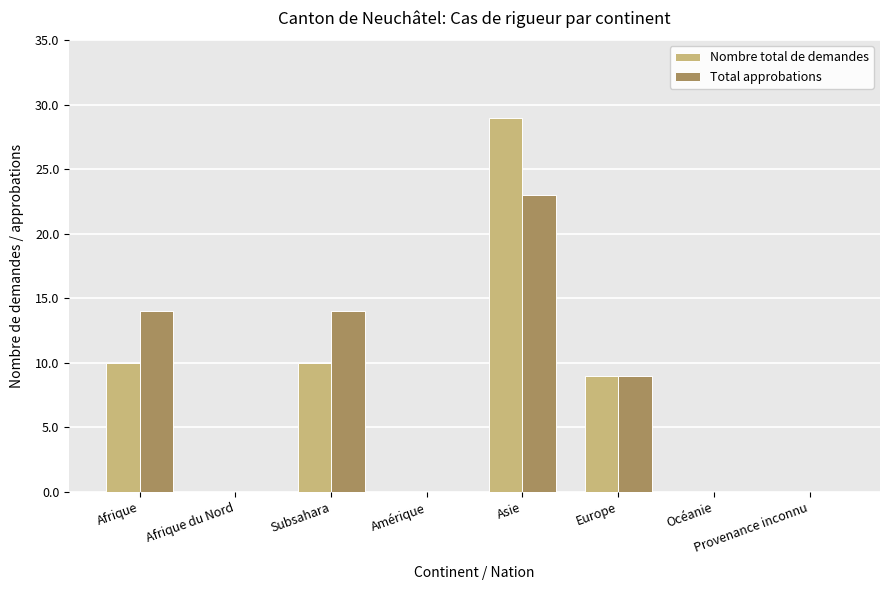

Read the Nombre total de demandes value at Asie.

29